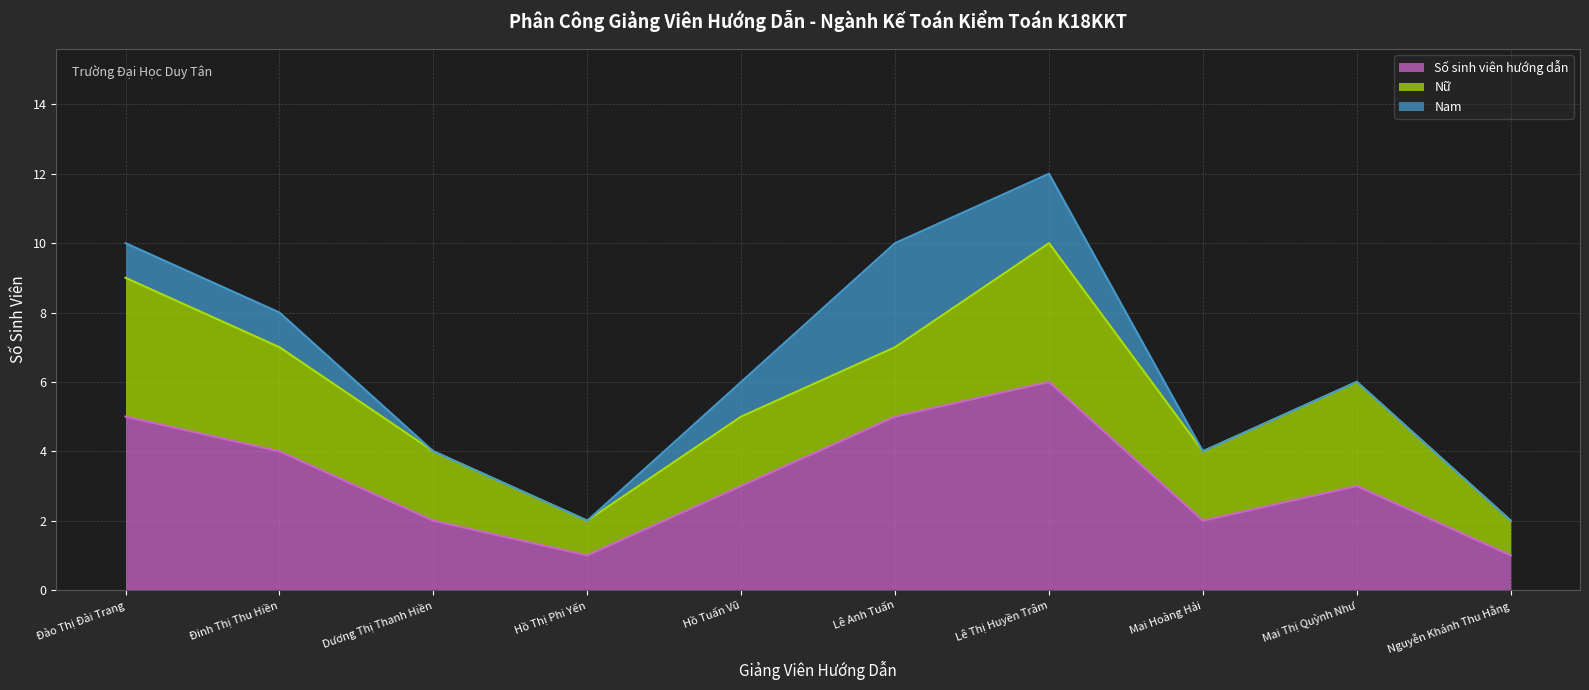

What is the difference between the Số sinh viên hướng dẫn values at ThS. Đào Thị Đài Trang and ThS. Lê Thị Huyền Trâm?

1